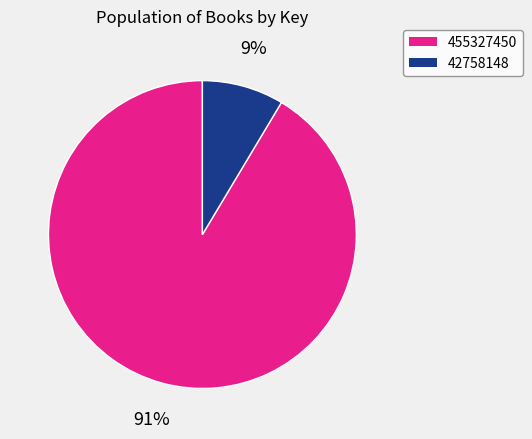

To the nearest percent, what portion does 455327450 represent?

91%